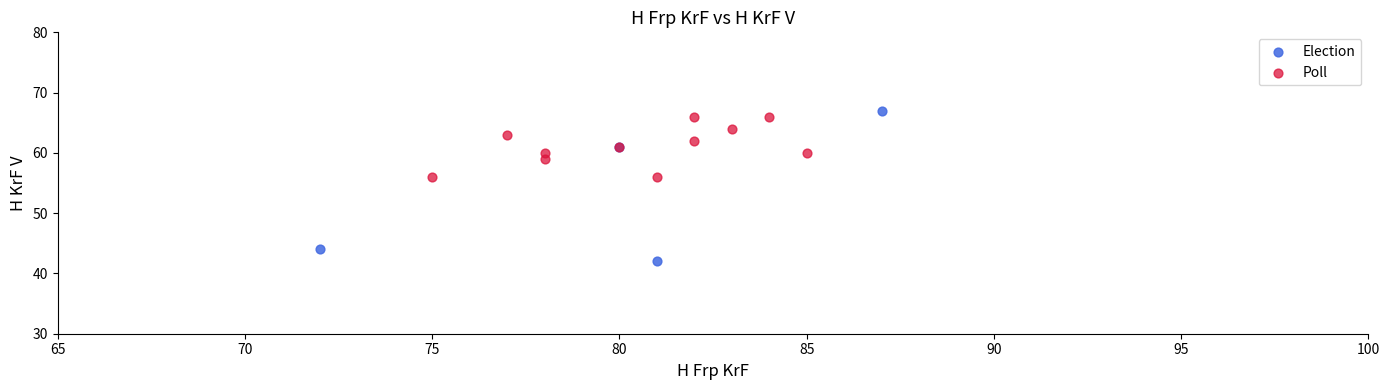

What are all the series names shown in the legend?

Election, Poll